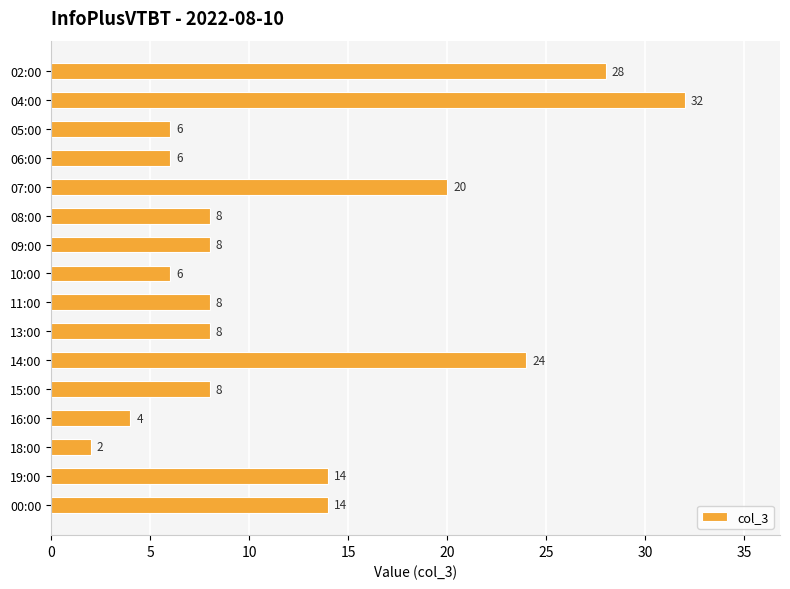

The value at 19:00 is 21. True or false?

False